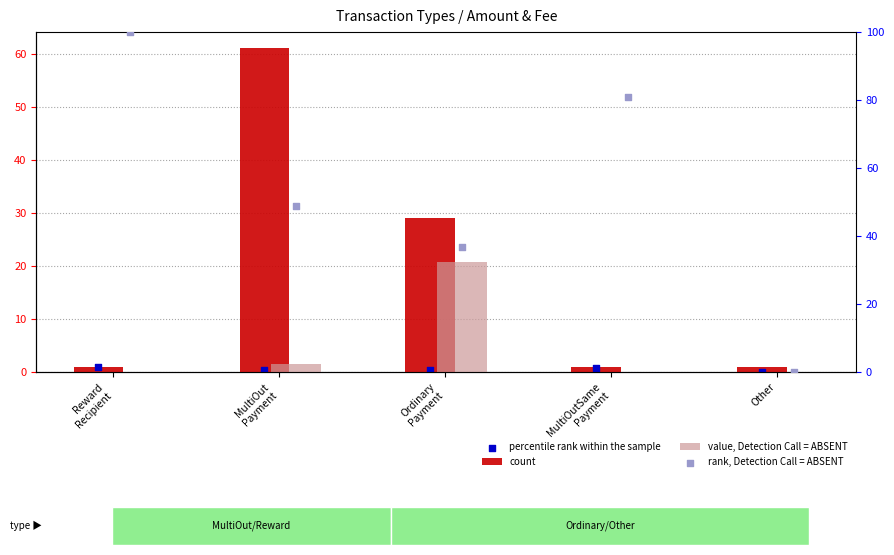

What are all the series names shown in the legend?

count, value, Detection Call = ABSENT, percentile rank within the sample, rank, Detection Call = ABSENT